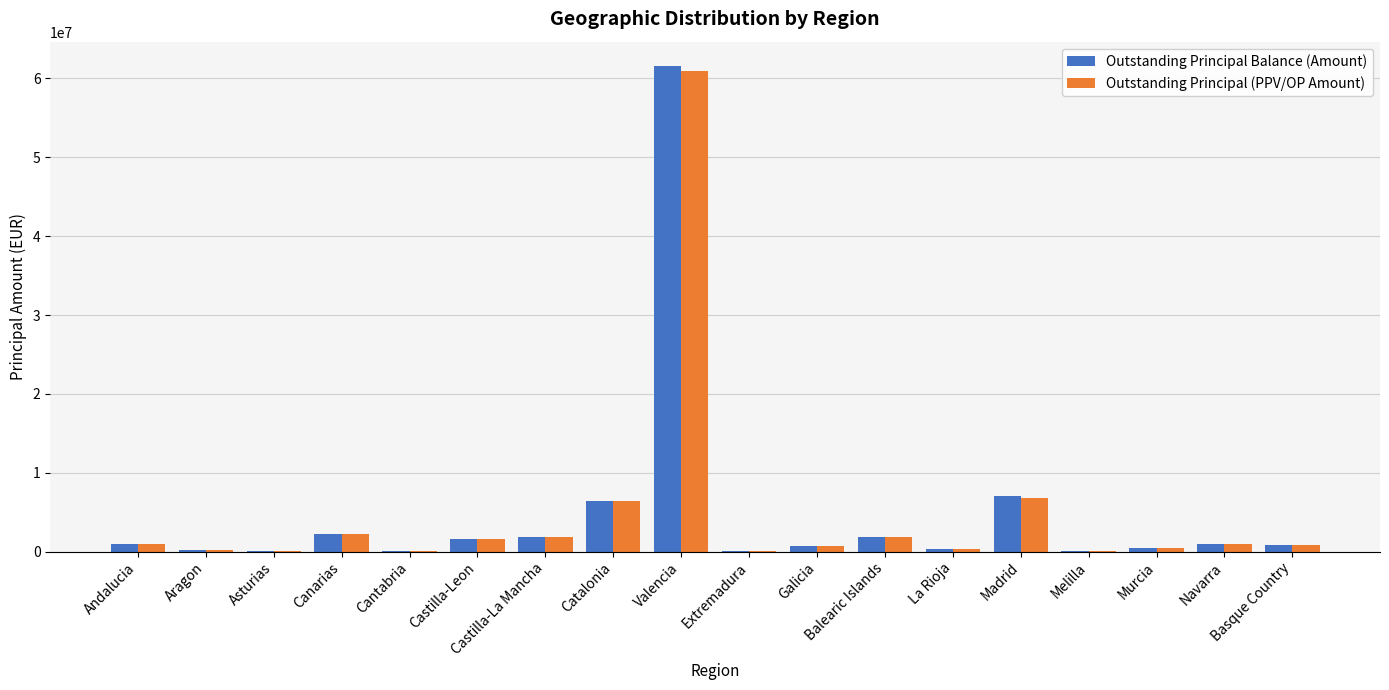

What is the sum of the Outstanding Principal Balance (Amount) values at Canarias and Balearic Islands?

4081754.4